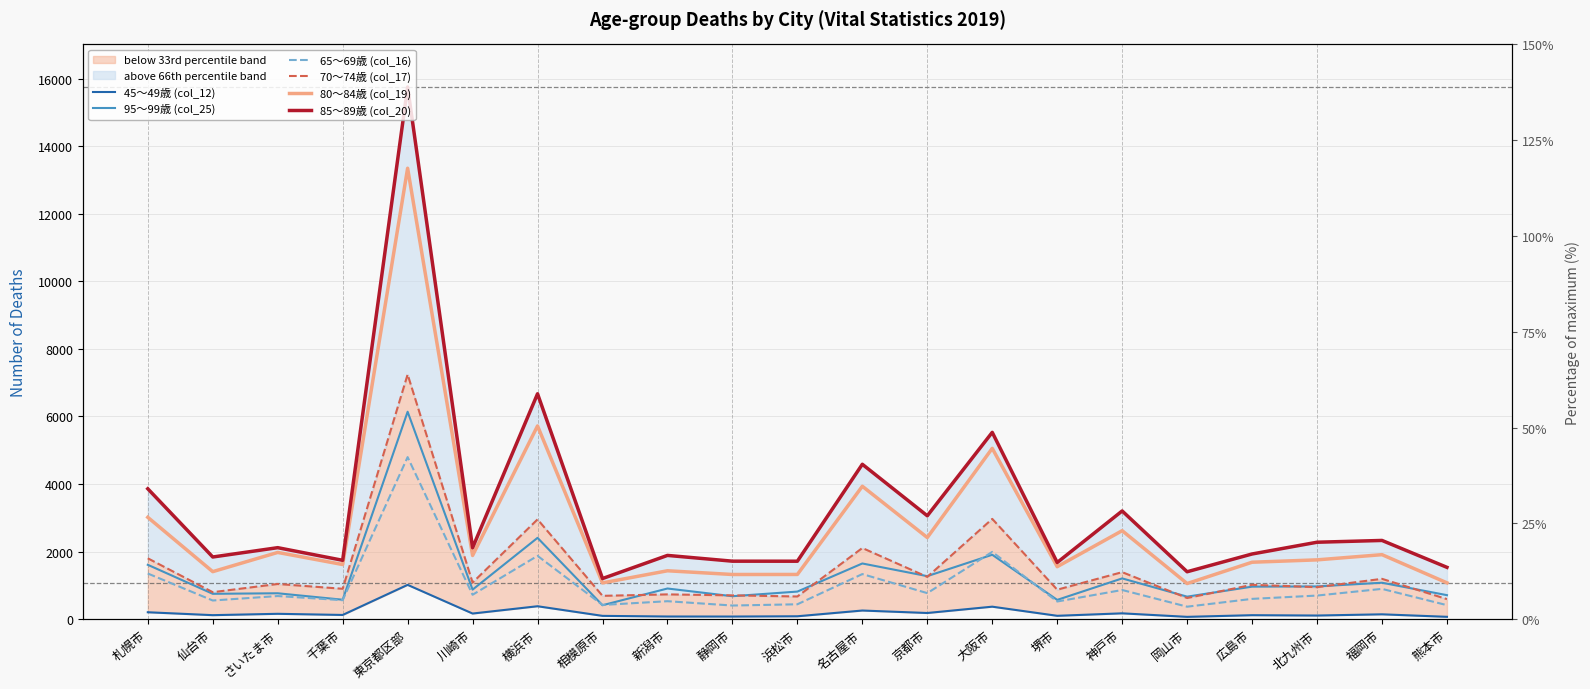

At which label does 65～69歳 (col_16) first exceed 684?

札幌市